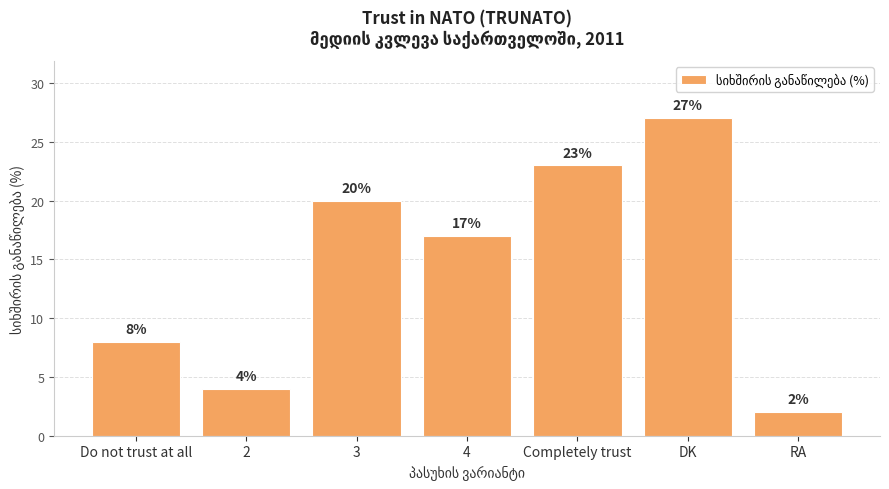

What is the ratio of the value at DK to the value at 4?

1.6